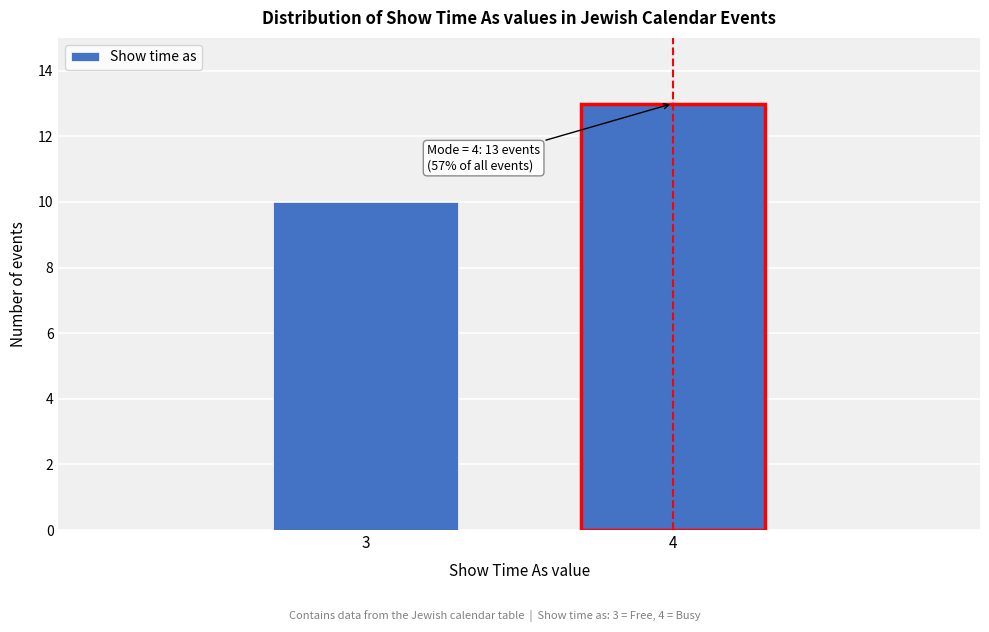

Reading left to right, transcribe all the data shown in this chart.

10	13